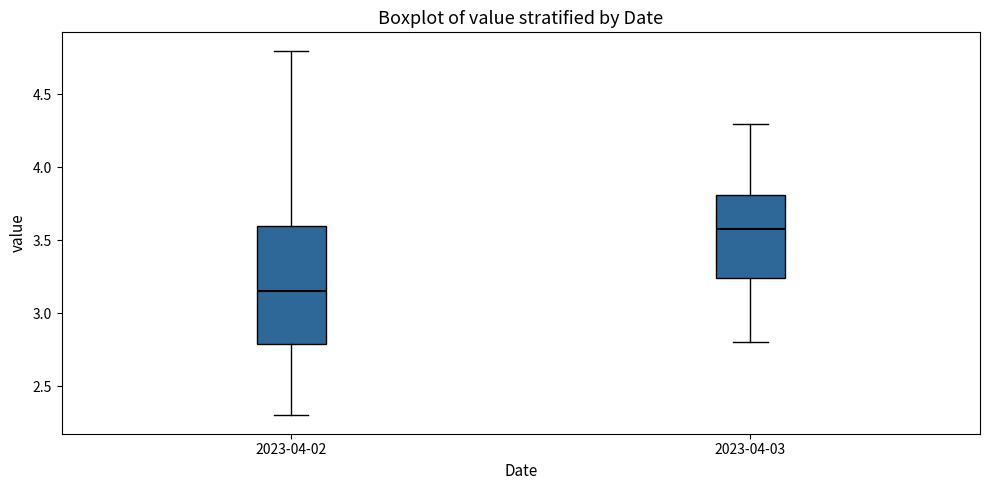

Comparing the boxes themselves (not the whiskers), which one is the tallest?

2023-04-02